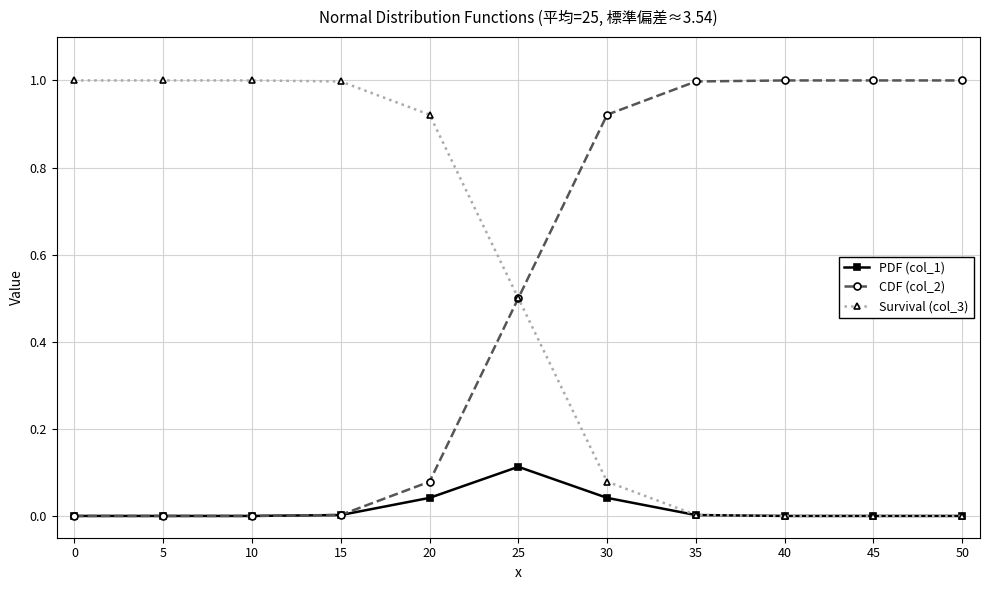

Is it true that PDF (col_1) equals 0.0 at 0?

True